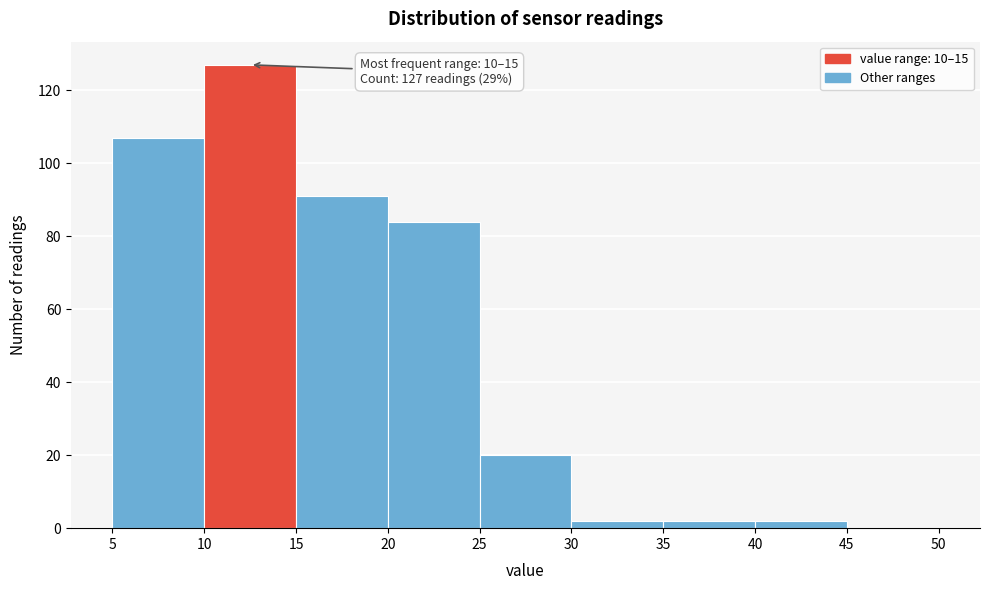

Which range on the x-axis has the tallest bar?

10 to 15